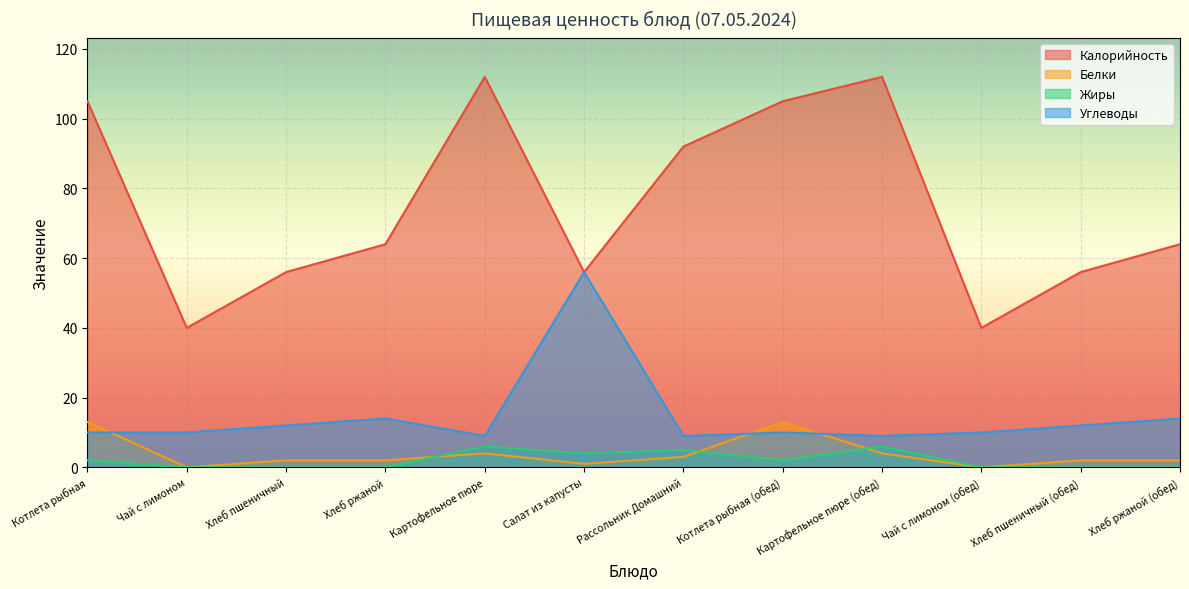

What is the greatest value displayed?

112